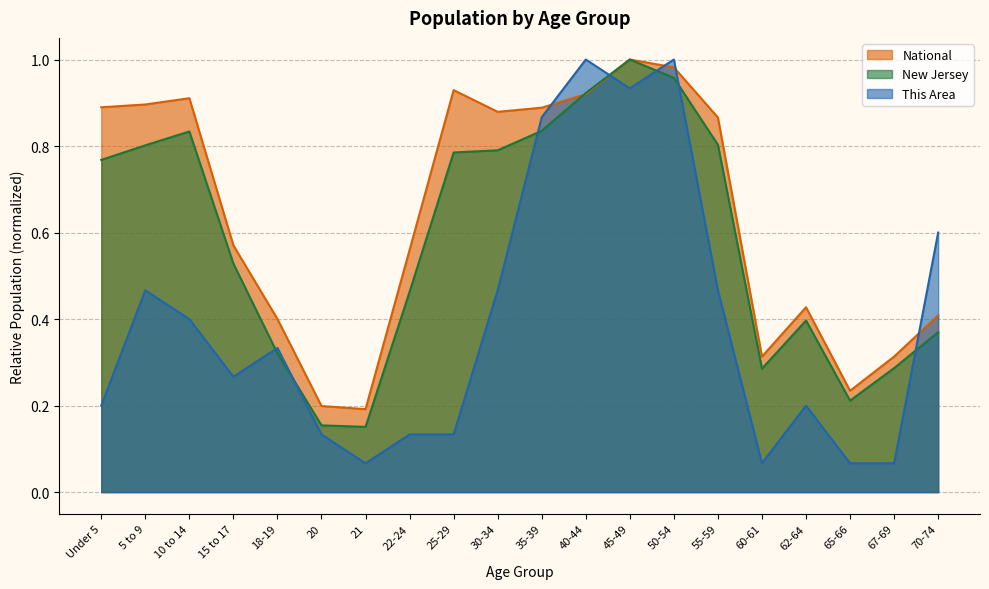

After their last crossing, which series has the higher values: This Area or National?

This Area